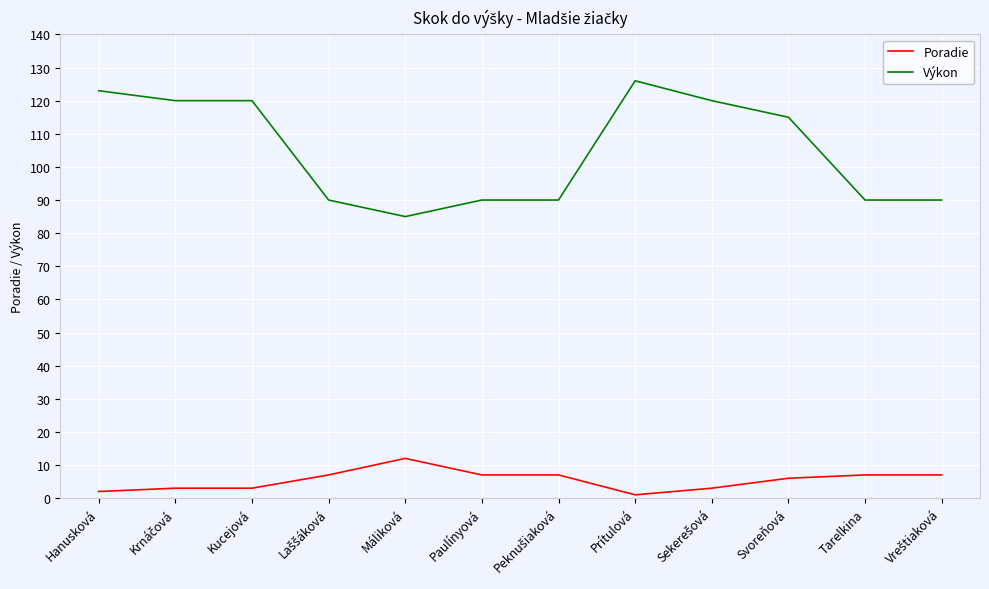

Rank the series by their average value, from highest to lowest.

Výkon, Poradie